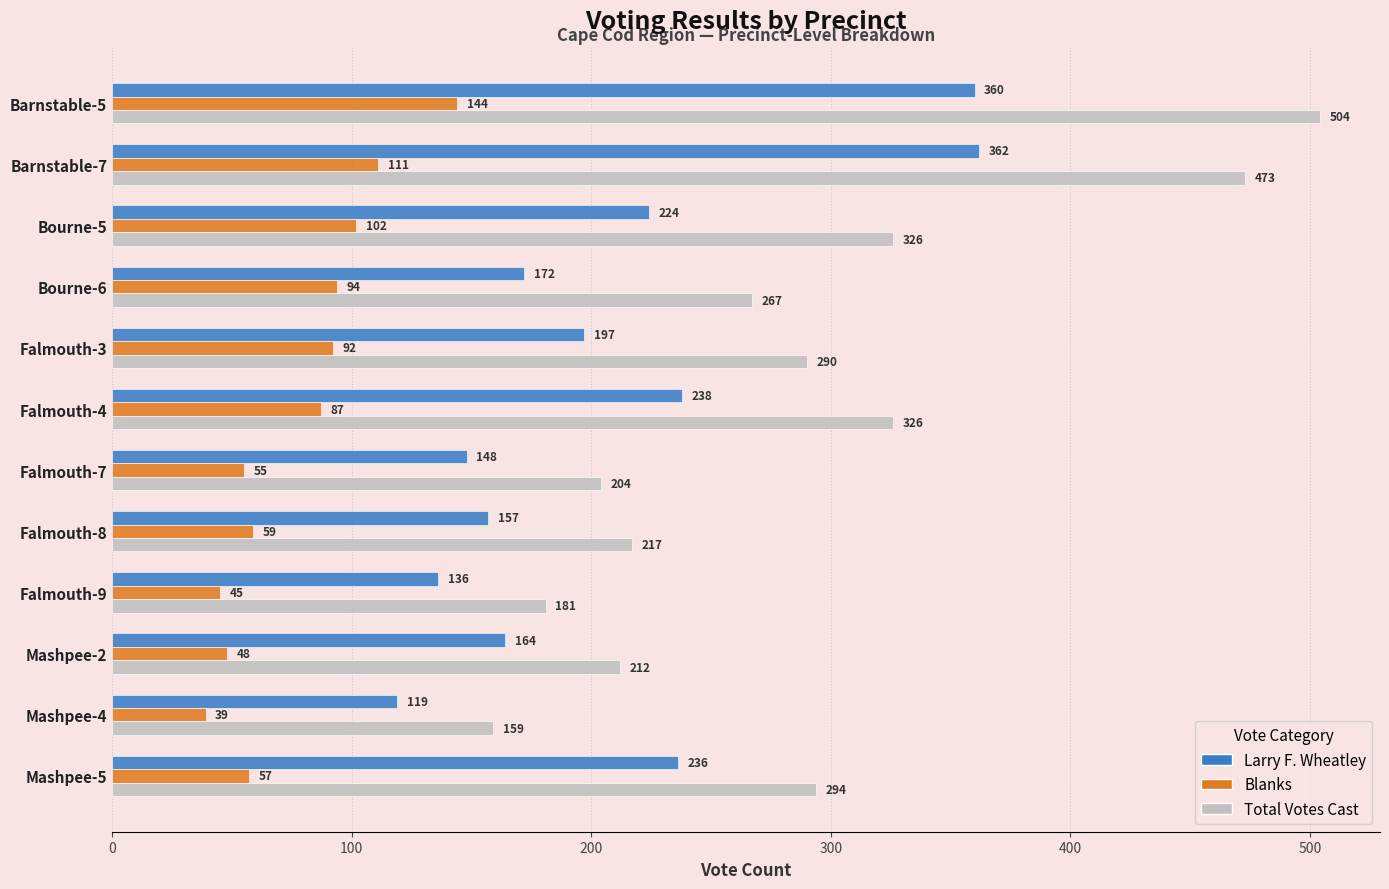

At how many categories does at least one series exceed 443?

2